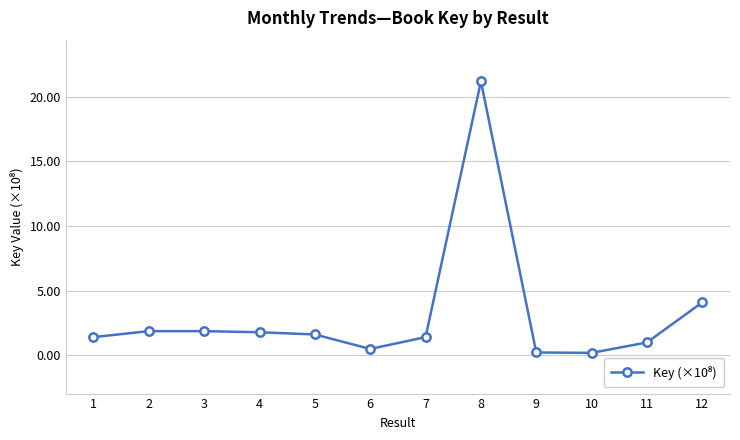

How many series are shown in this chart?

1